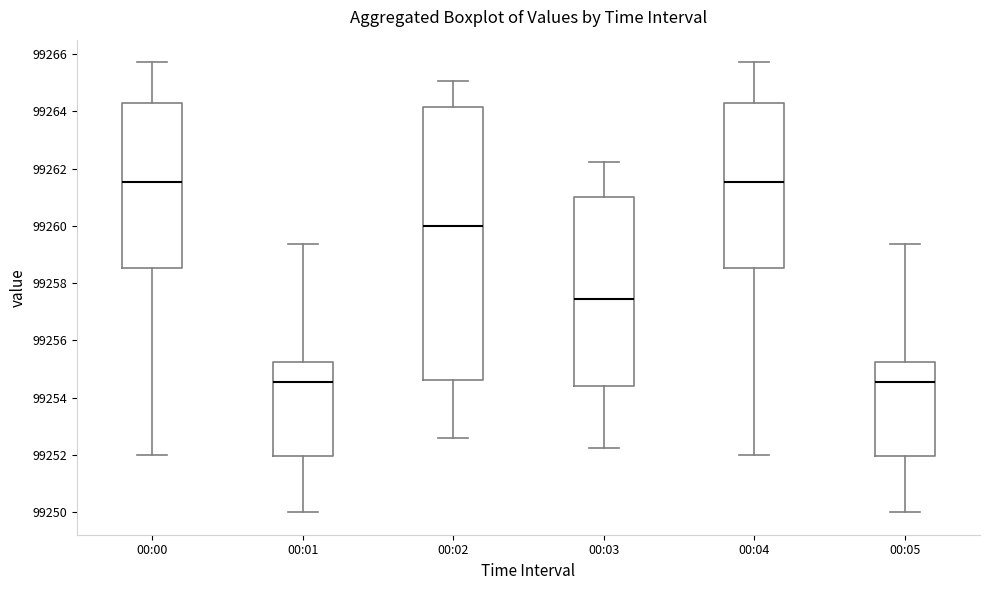

Reading left to right, transcribe this box plot: for each box, give where its median line is, the range the box spans, and where its two whiskers end, as read against the y-axis. The values are not printed on the chart, so give them approximately, as read against the axis.

00:00: median 99261.6, box 99258.6 to 99264.2, whiskers 99252.0 to 99265.8
00:01: median 99254.6, box 99252.0 to 99255.2, whiskers 99250.0 to 99259.4
00:02: median 99260.0, box 99254.6 to 99264.2, whiskers 99252.6 to 99265.0
00:03: median 99257.4, box 99254.4 to 99261.0, whiskers 99252.2 to 99262.2
00:04: median 99261.6, box 99258.6 to 99264.2, whiskers 99252.0 to 99265.8
00:05: median 99254.6, box 99252.0 to 99255.2, whiskers 99250.0 to 99259.4